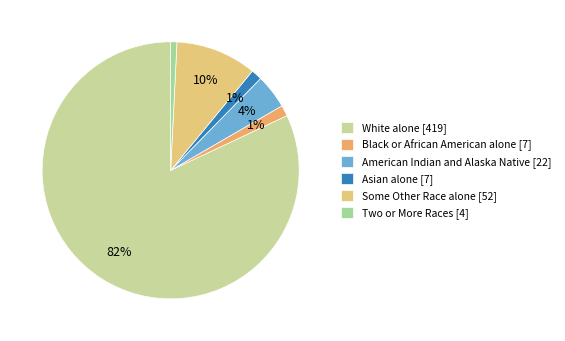

What percentage is NOT represented by White alone?

18.0%